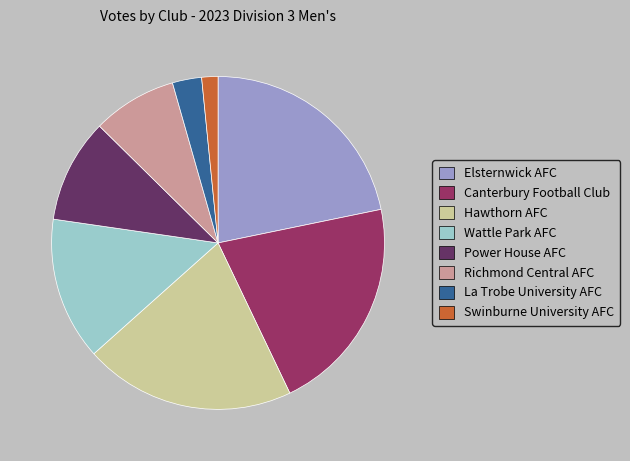

Rank the categories by value from highest to lowest.

Elsternwick AFC, Canterbury Football Club, Hawthorn AFC, Wattle Park AFC, Power House AFC, Richmond Central AFC, La Trobe University AFC, Swinburne University AFC